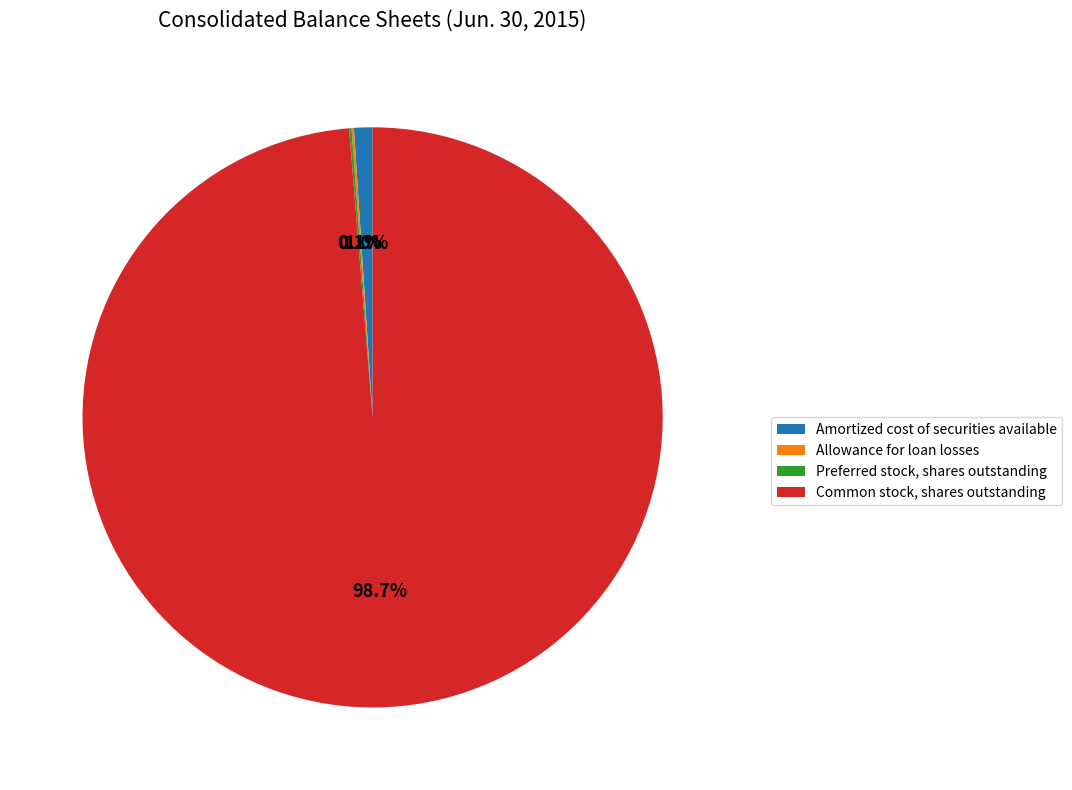

Which category has the biggest portion of the pie?

Common stock, shares outstanding